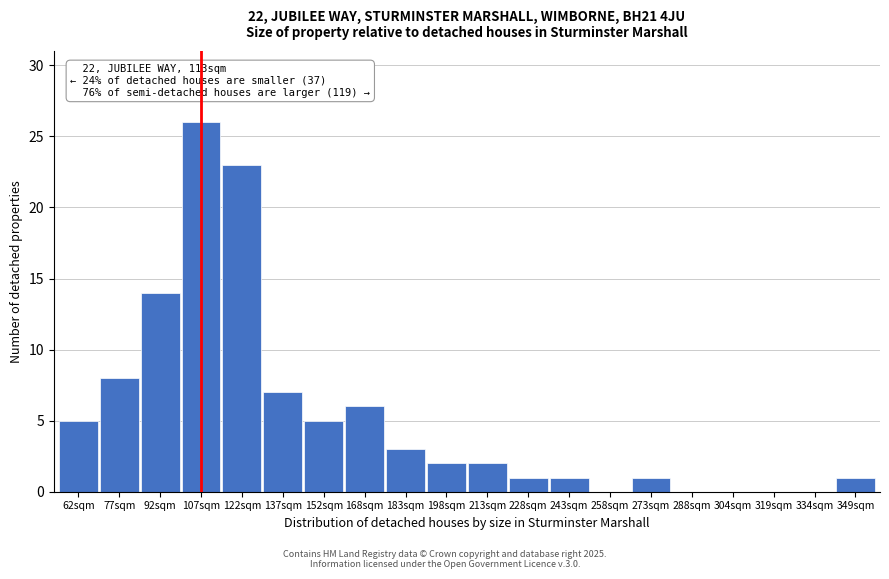

Reading right to left, what are all the values shown in this chart?

349sqm=1	334sqm=0	319sqm=0	304sqm=0	288sqm=0	273sqm=1	258sqm=0	243sqm=1	228sqm=1	213sqm=2	198sqm=2	183sqm=3	168sqm=6	152sqm=5	137sqm=7	122sqm=23	107sqm=26	92sqm=14	77sqm=8	62sqm=5